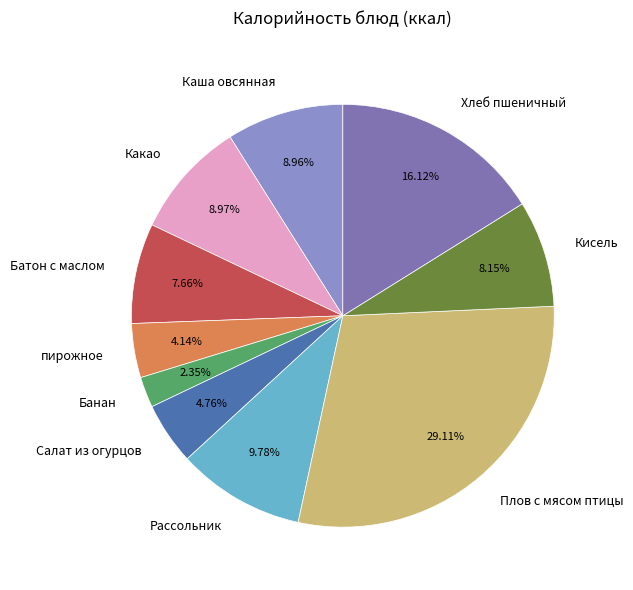

Between Салат из огурцов and пирожное, which is larger?

Салат из огурцов